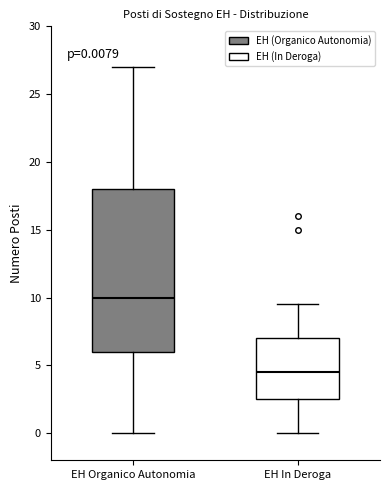

Which box is the tallest, from its lower edge to its upper edge?

EH Organico Autonomia